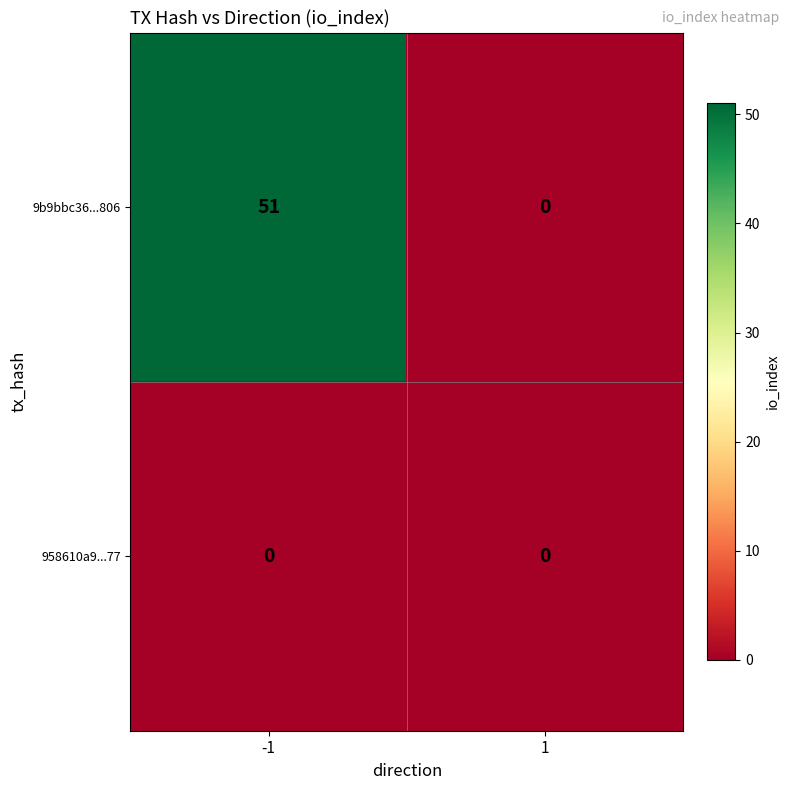

Is the value of 958610a9...77 at 1 greater than the value of 9b9bbc36...806 at -1?

No